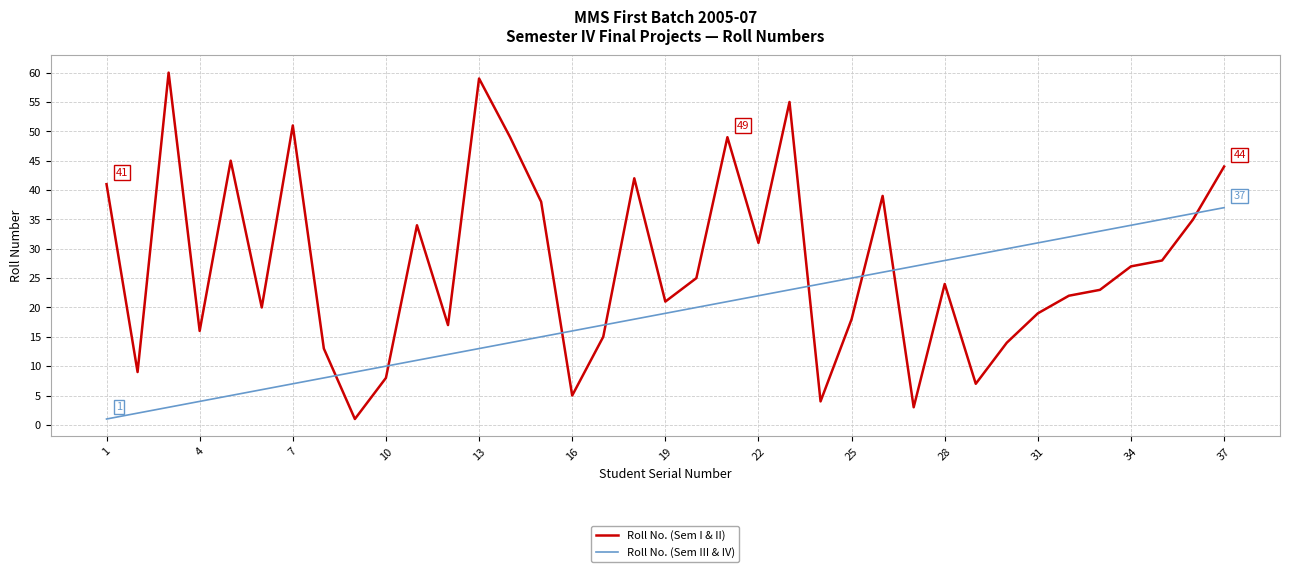

What are all the series names shown in the legend?

Roll No. (Sem I & II), Roll No. (Sem III & IV)